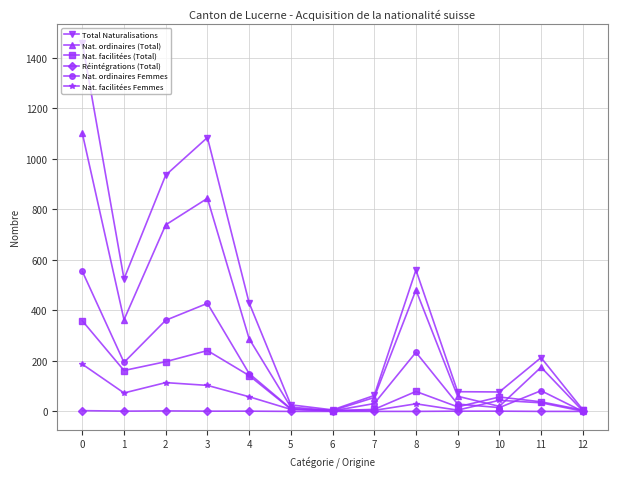

Where is the first local minimum for Nat. ordinaires Femmes?

1